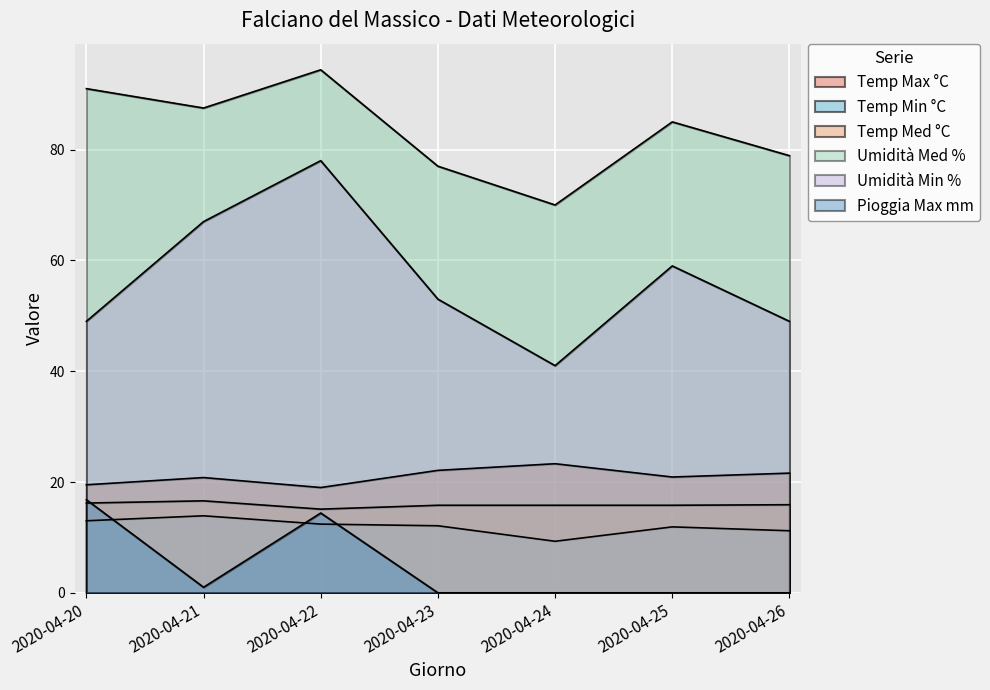

What is the spread (max minus min) of values at 2020-04-25?

85.0